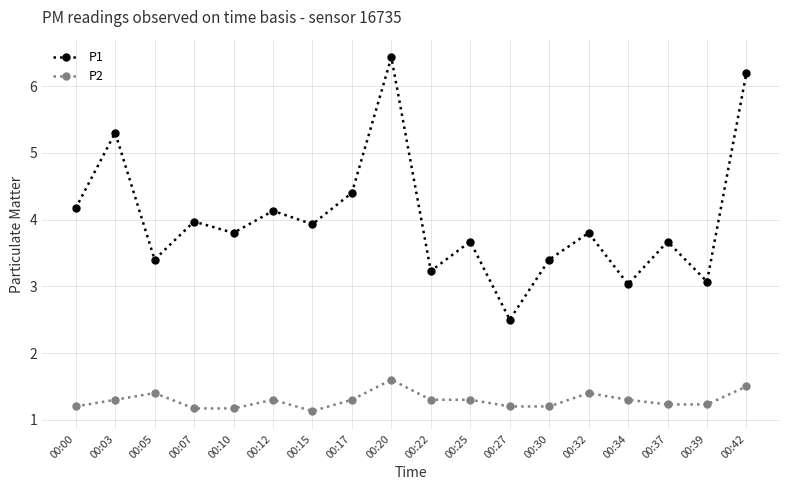

True or false: P2 and P1 cross at least once.

False